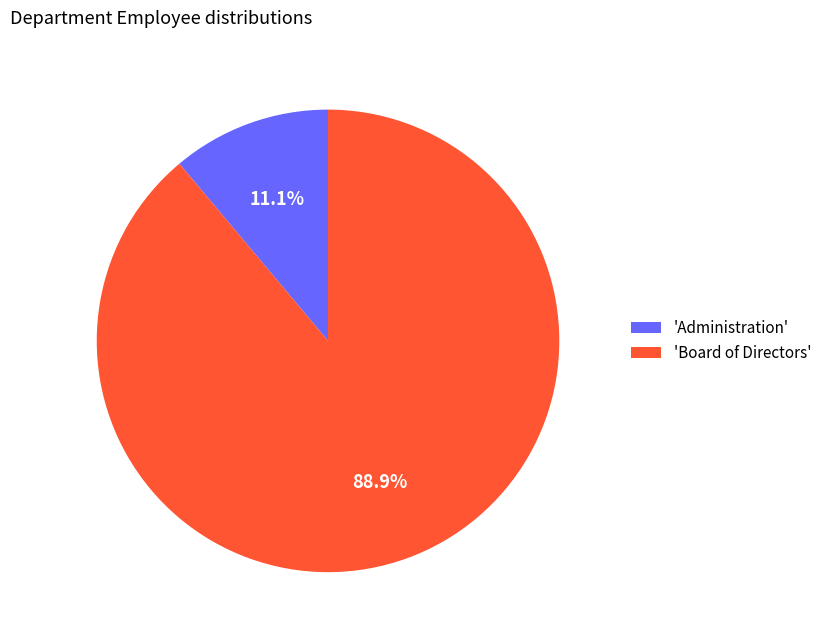

Is the sum of 'Administration' and 'Board of Directors' greater than half?

Yes